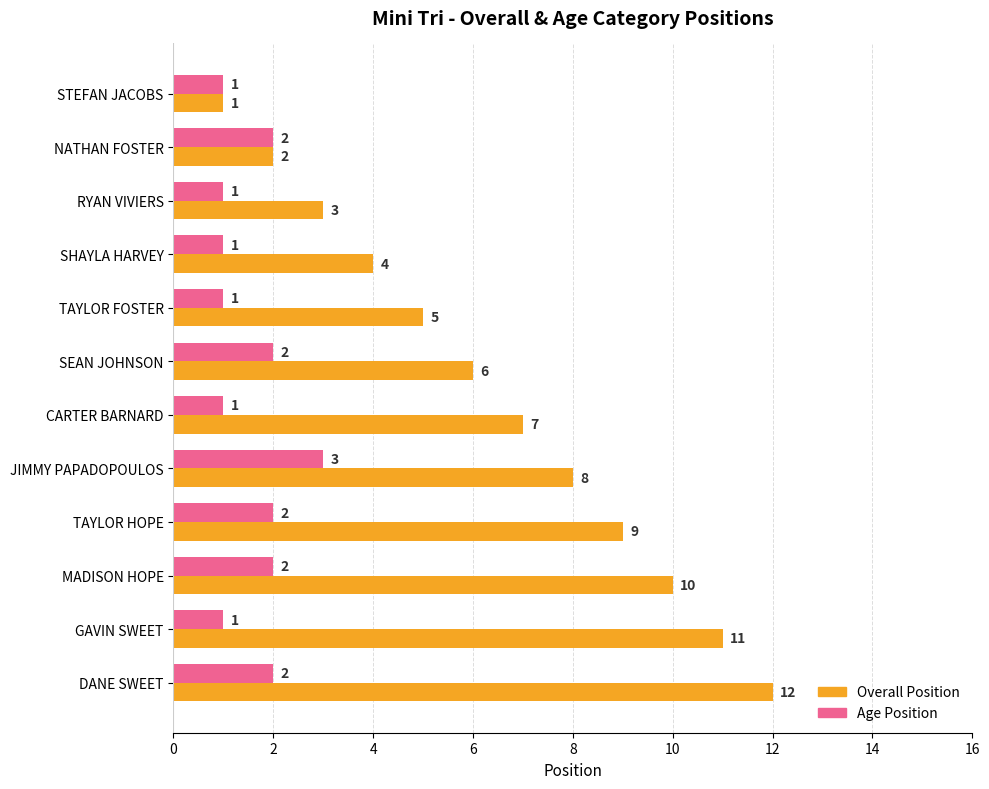

Where is Overall Position nearest to the value 6?

SEAN JOHNSON